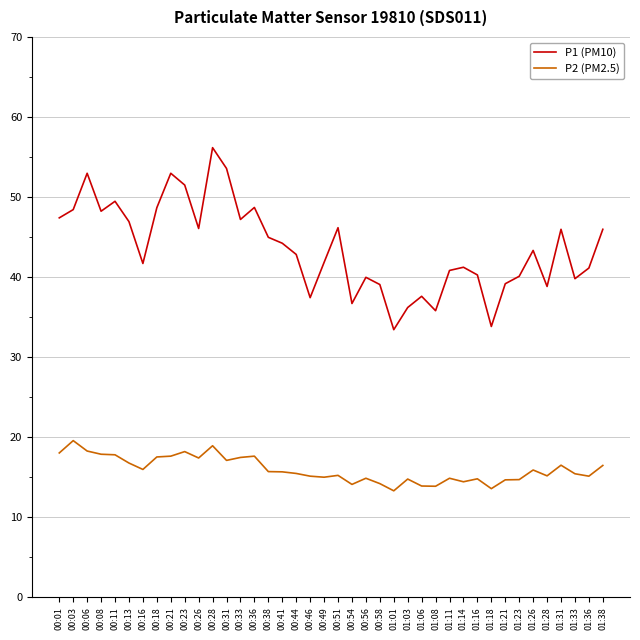

True or false: P2 (PM2.5) has more than 0 points higher than both neighbors.

True